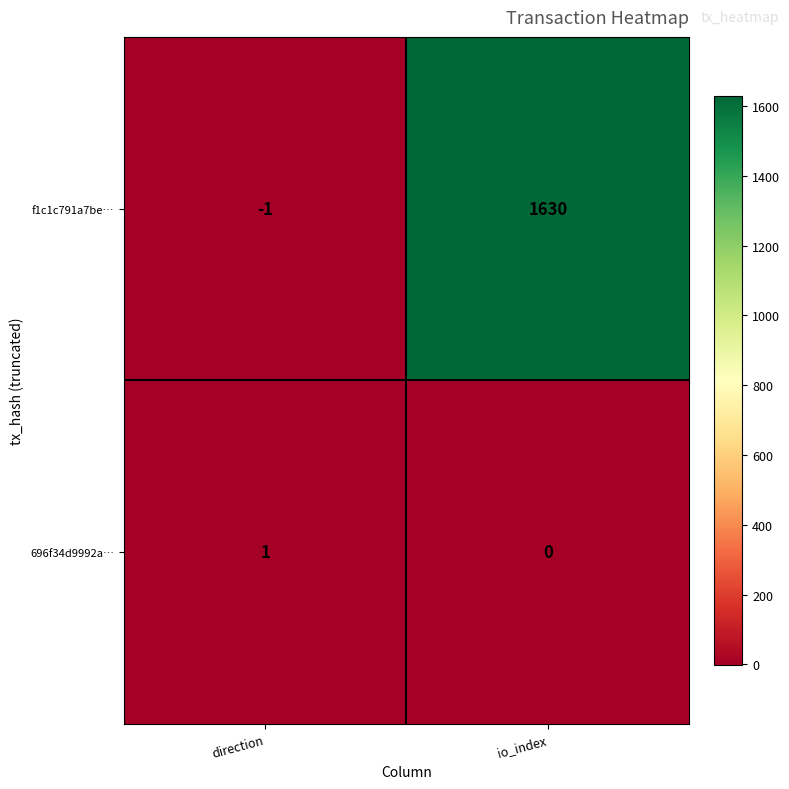

Reading left to right, list all the values displayed in this chart.

f1c1c791a7be…: -1	1630
696f34d9992a…: 1	0